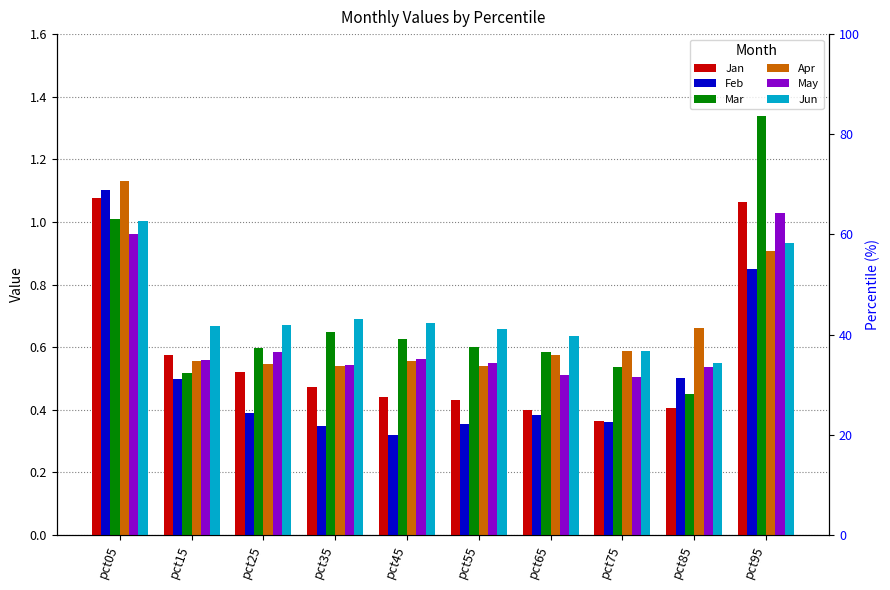

The value of May at pct65 is 0.8. True or false?

False